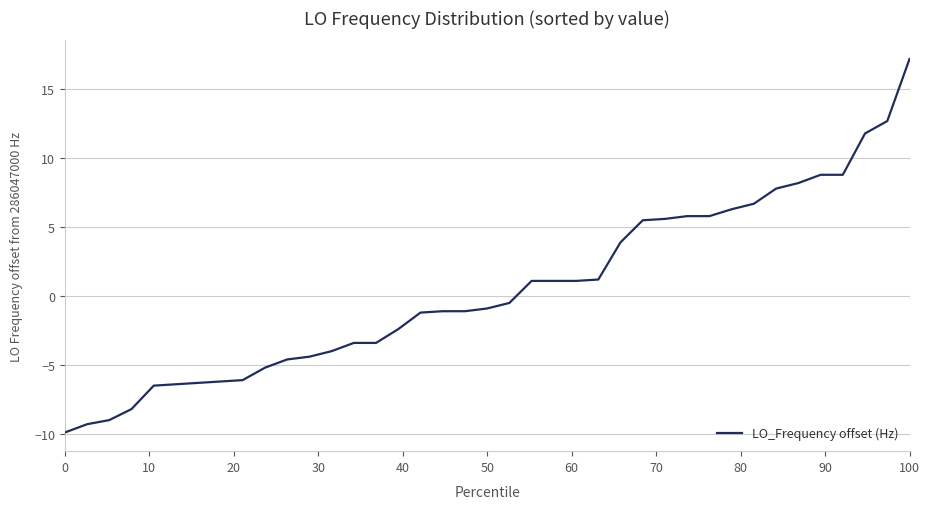

What is the maximum value shown in the chart?

17.2